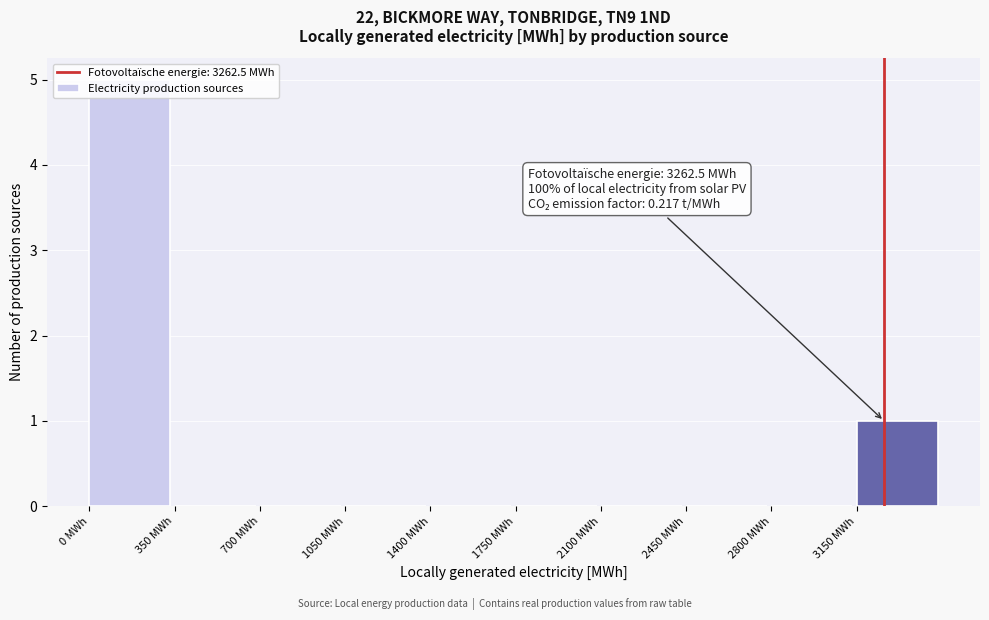

Over which range of the x-axis is the bar tallest?

0 to 350